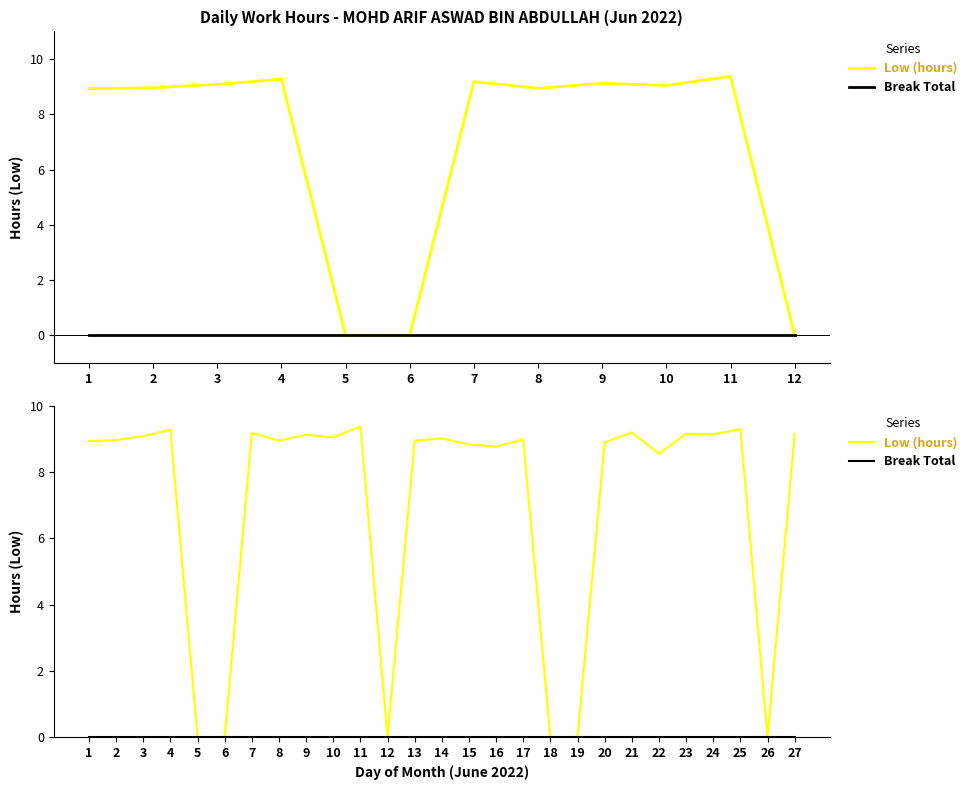

Rank the series by their maximum value, from highest to lowest.

Low (hours), Break Total